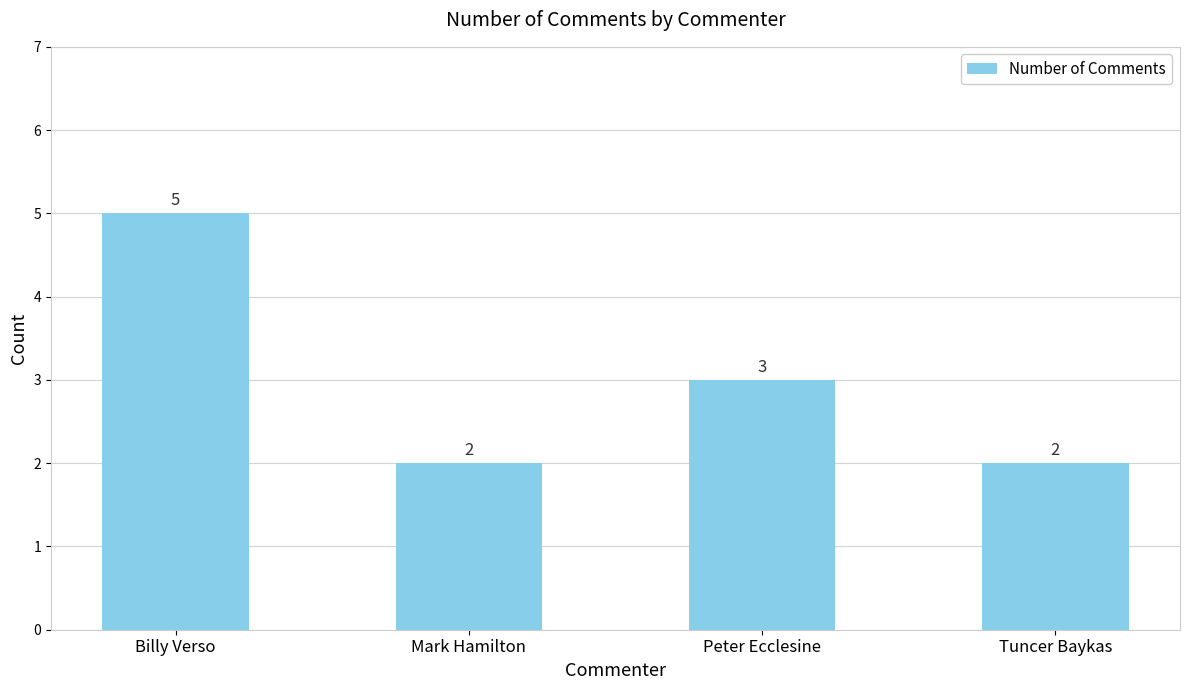

How many data points are less than 3?

2